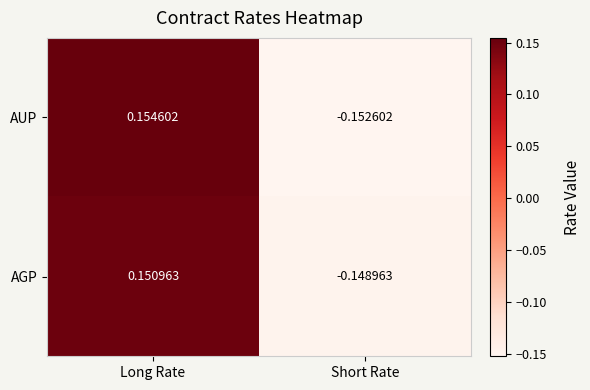

At which label does AUP reach its peak?

Long Rate